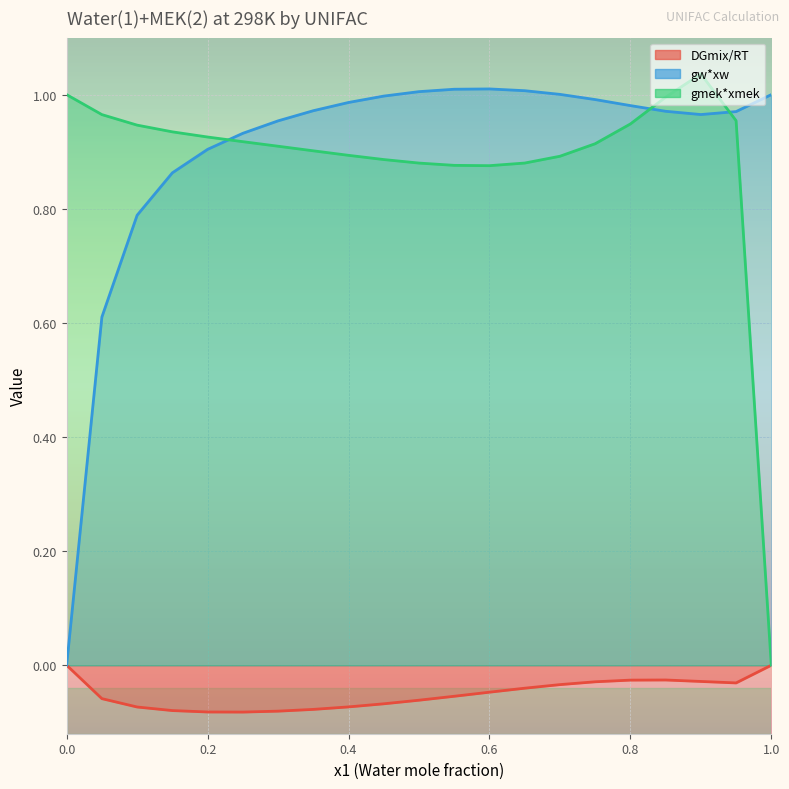

How many intersections are there between gmek*xmek and gw*xw?

3